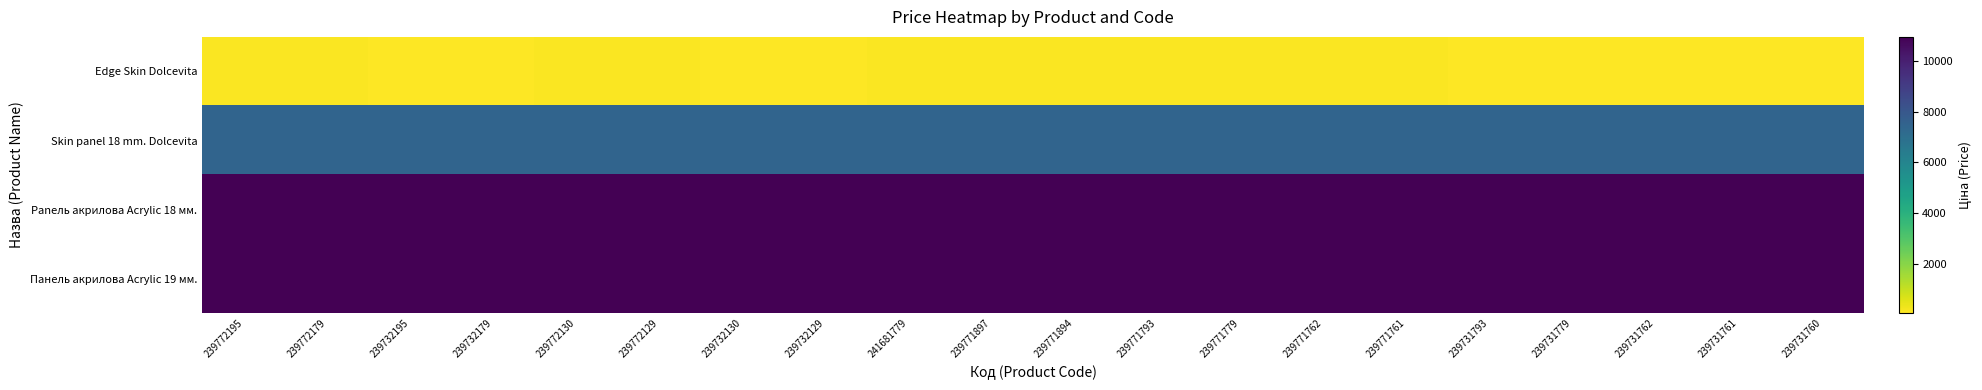

Which has a higher value, 239771793 or 239771894?

239771793